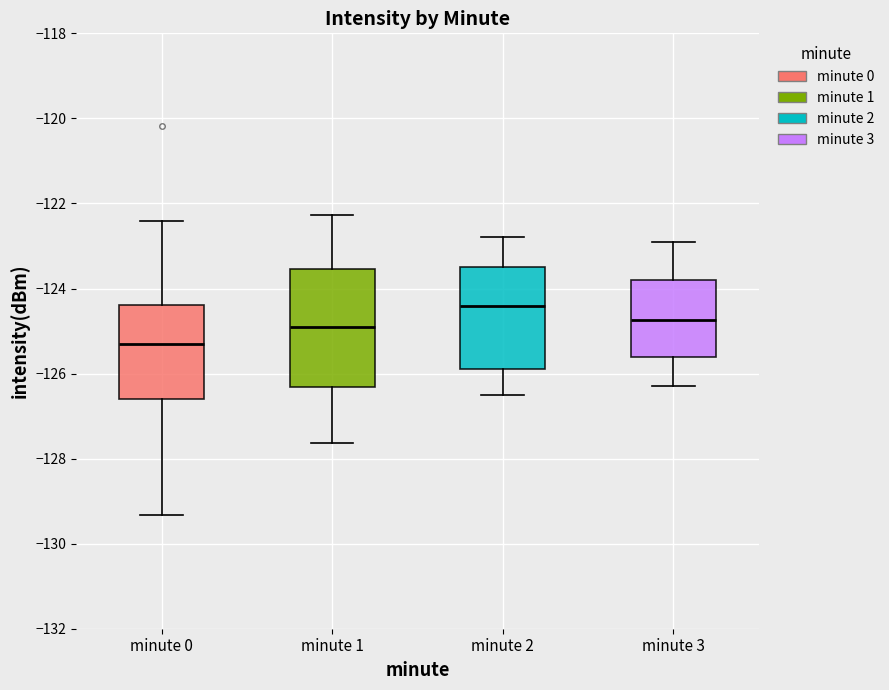

Reading left to right, read every box against the y-axis: the position of its median line, the range the box covers, and the ends of its whiskers. The values are not printed on the chart, so give them approximately, as read against the axis.

minute 0: median -125.2, box -126.6 to -124.4, whiskers -129.4 to -122.4
minute 1: median -124.8, box -126.4 to -123.6, whiskers -127.6 to -122.2
minute 2: median -124.4, box -125.8 to -123.4, whiskers -126.4 to -122.8
minute 3: median -124.8, box -125.6 to -123.8, whiskers -126.2 to -122.8